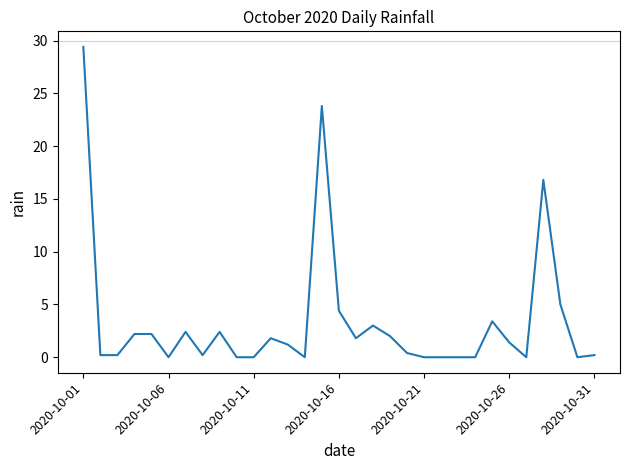

What is the difference between the maximum and minimum values?

29.4